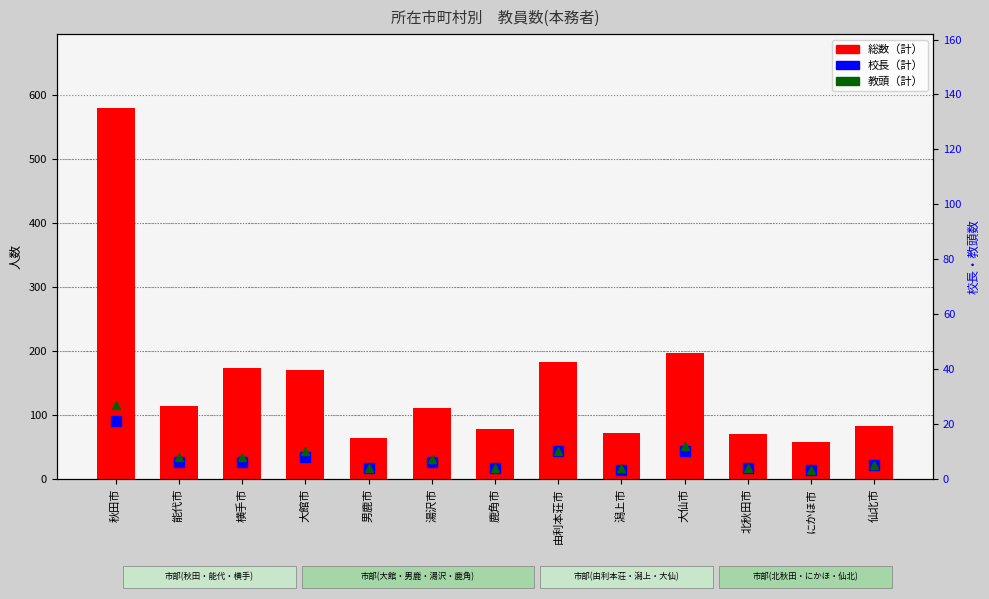

How many data points does each series have?

13